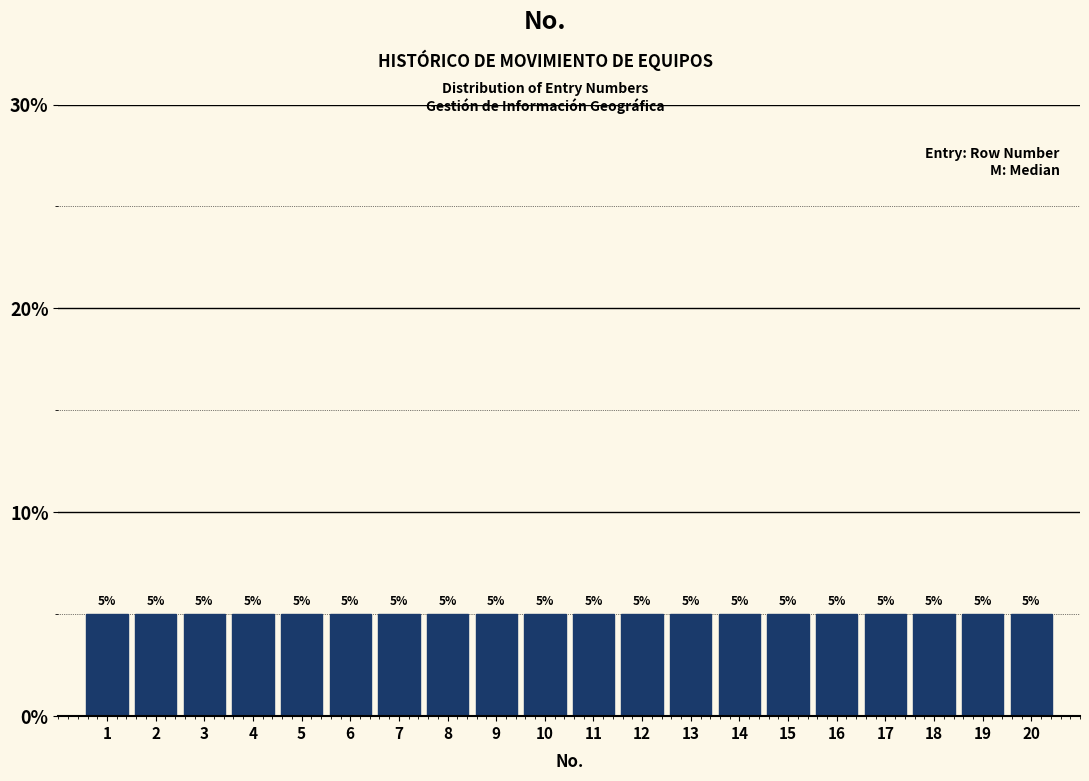

Reading left to right, transcribe this chart: for each bar, give the range it covers on the x-axis and its height.

0.5 to 1.5: 5
1.5 to 2.5: 5
2.5 to 3.5: 5
3.5 to 4.5: 5
4.5 to 5.5: 5
5.5 to 6.5: 5
6.5 to 7.5: 5
7.5 to 8.5: 5
8.5 to 9.5: 5
9.5 to 10.5: 5
10.5 to 11.5: 5
11.5 to 12.5: 5
12.5 to 13.5: 5
13.5 to 14.5: 5
14.5 to 15.5: 5
15.5 to 16.5: 5
16.5 to 17.5: 5
17.5 to 18.5: 5
18.5 to 19.5: 5
19.5 to 20.5: 5